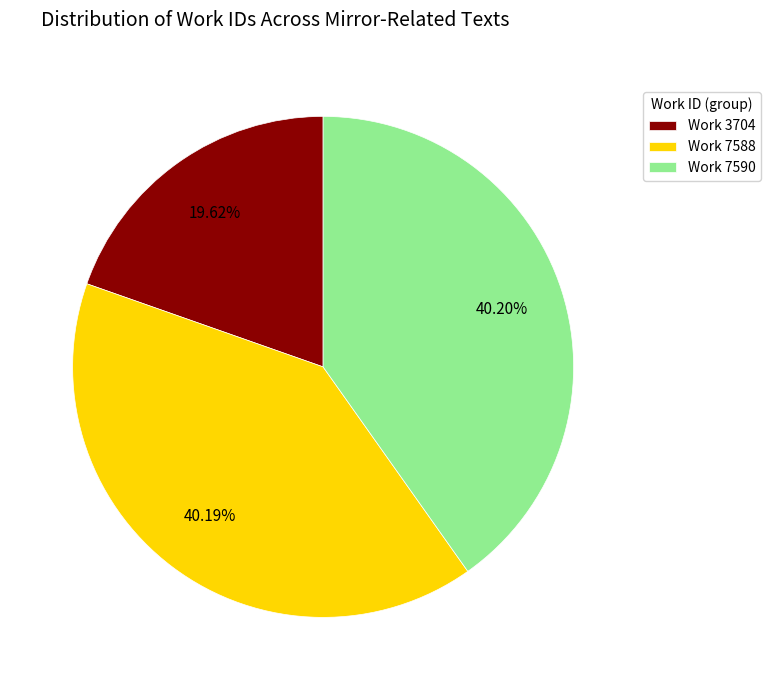

Is it true that Work 7590 is 40% of the pie?

True